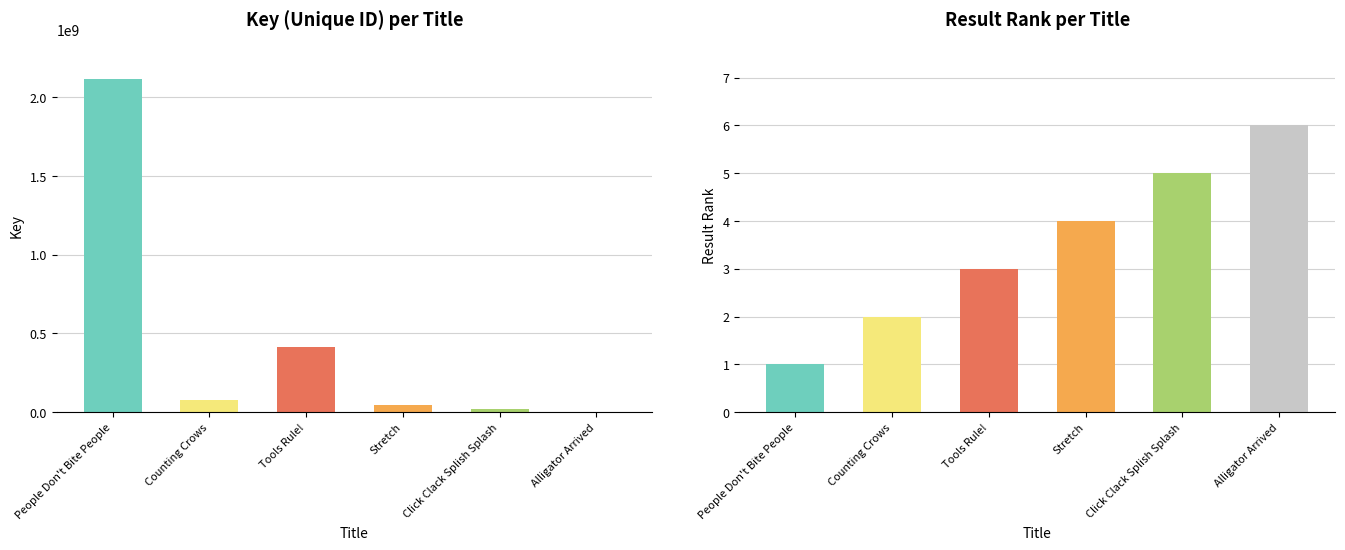

What is the spread (max minus min) of values at Counting Crows?

79156366